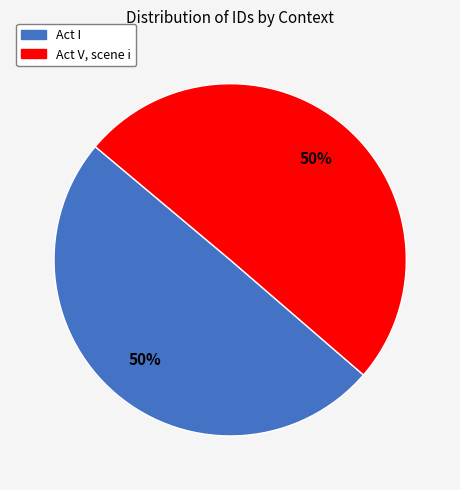

To the nearest percent, what is the average slice percentage?

50%